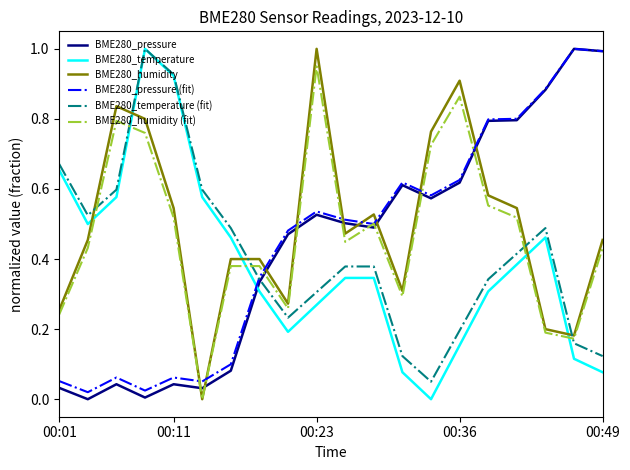

What is the maximum value for BME280_humidity?

1.0